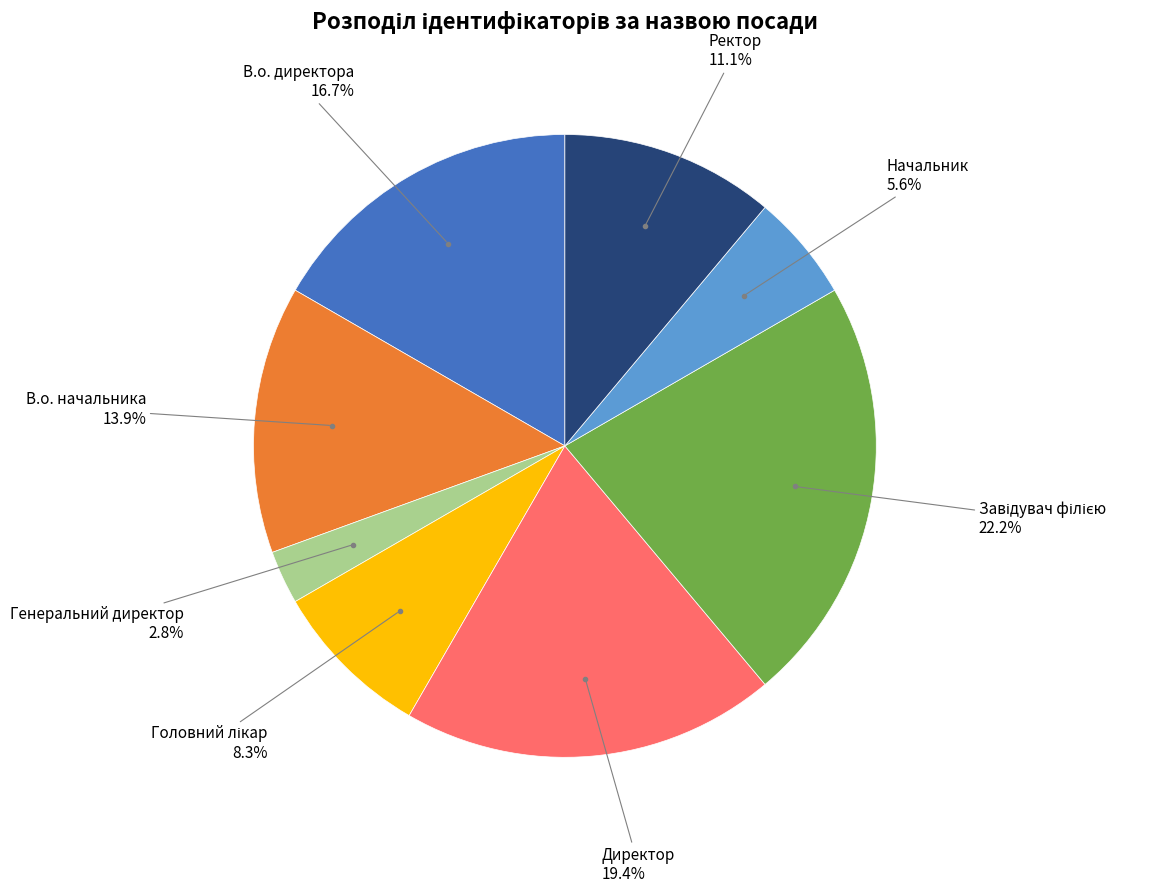

Is there a majority slice in this chart?

No